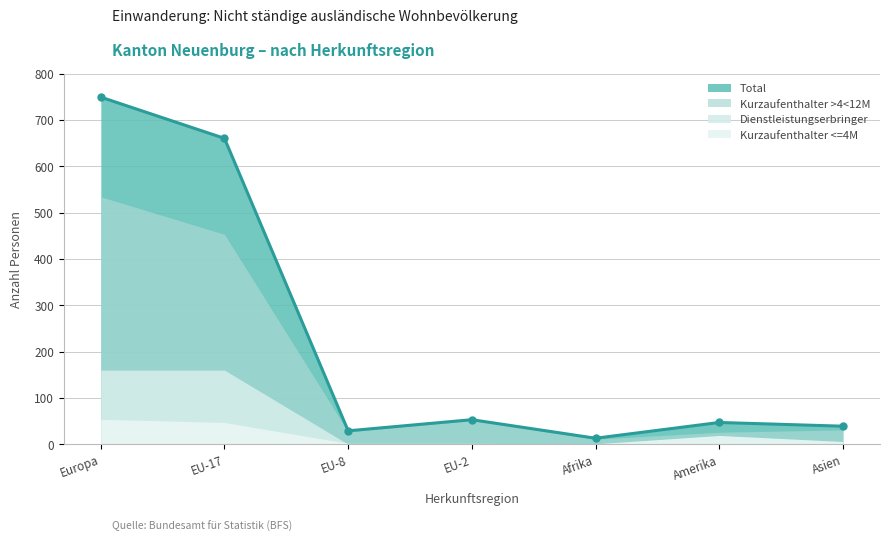

What is the spread (max minus min) of values at EU-2?

53